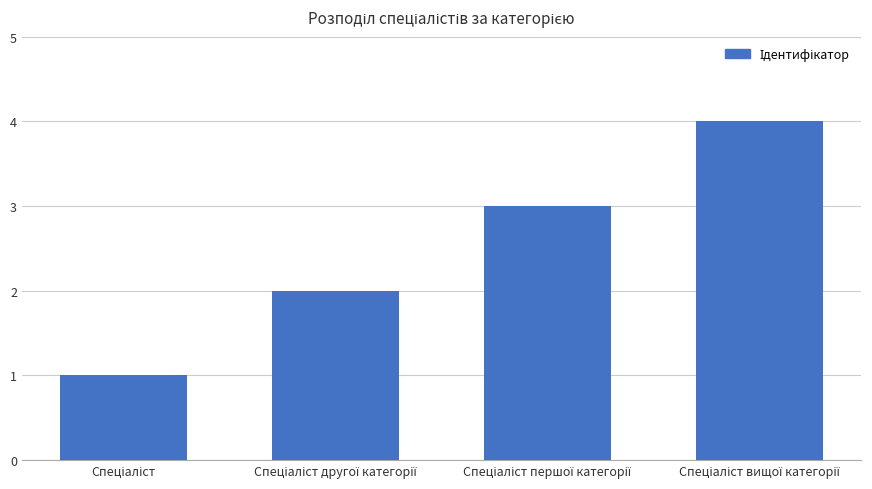

Reading right to left, what are all the values shown in this chart?

4	3	2	1